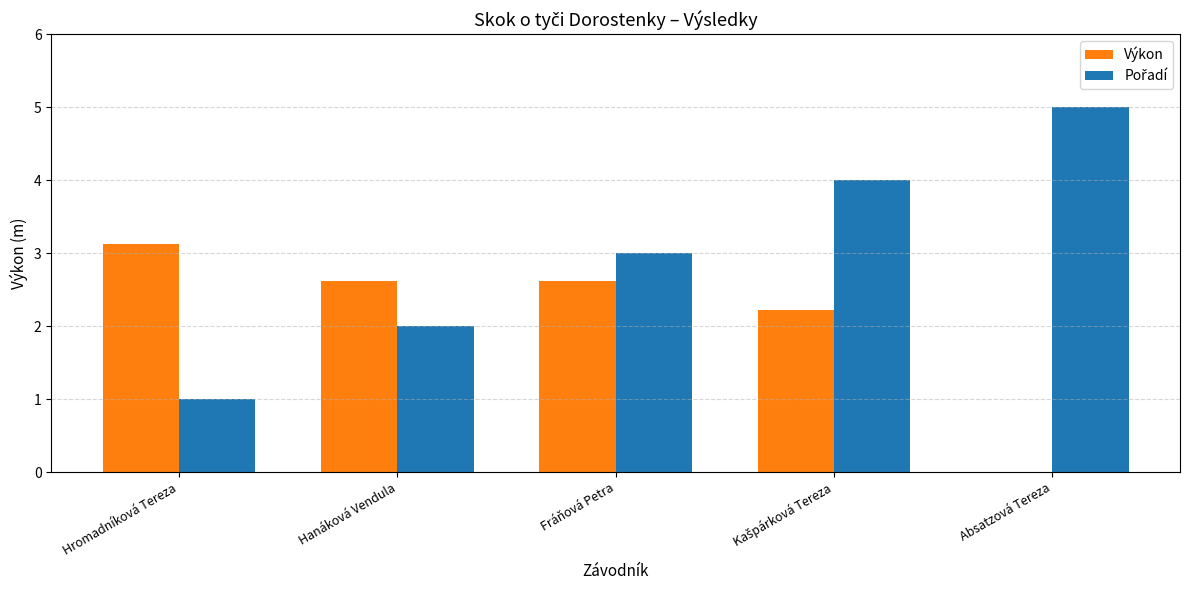

Are the bars grouped side by side (vs. stacked)?

Yes